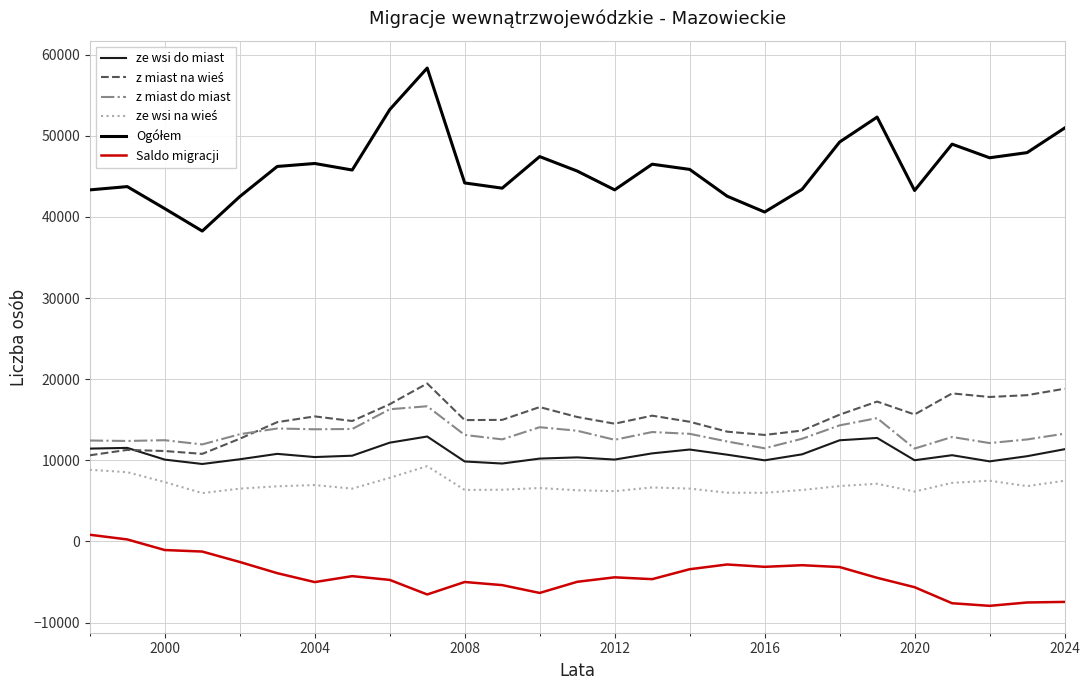

True or false: Saldo migracji and z miast do miast cross at least once.

False